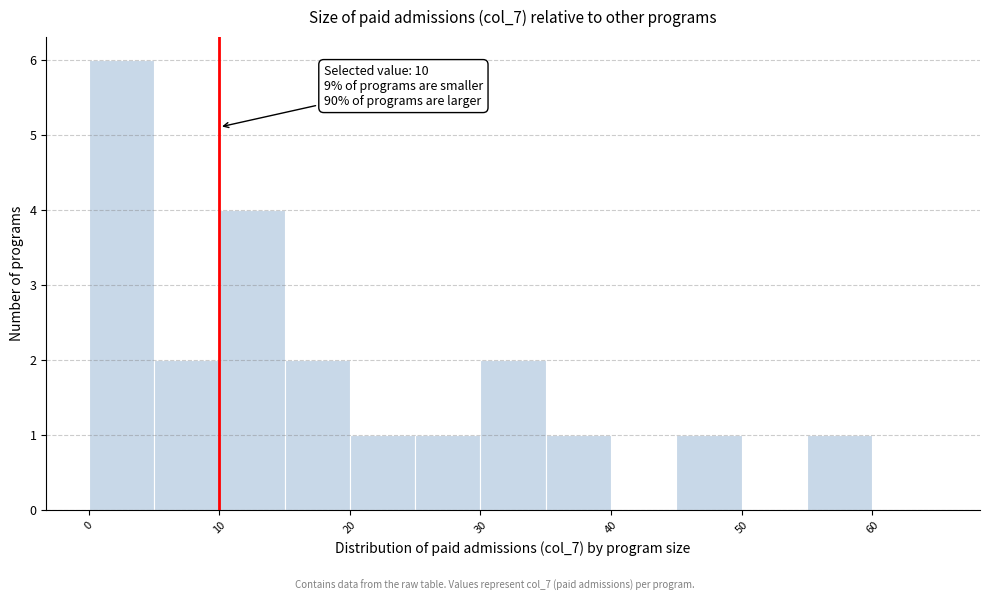

Which range on the x-axis has the tallest bar?

0 to 5